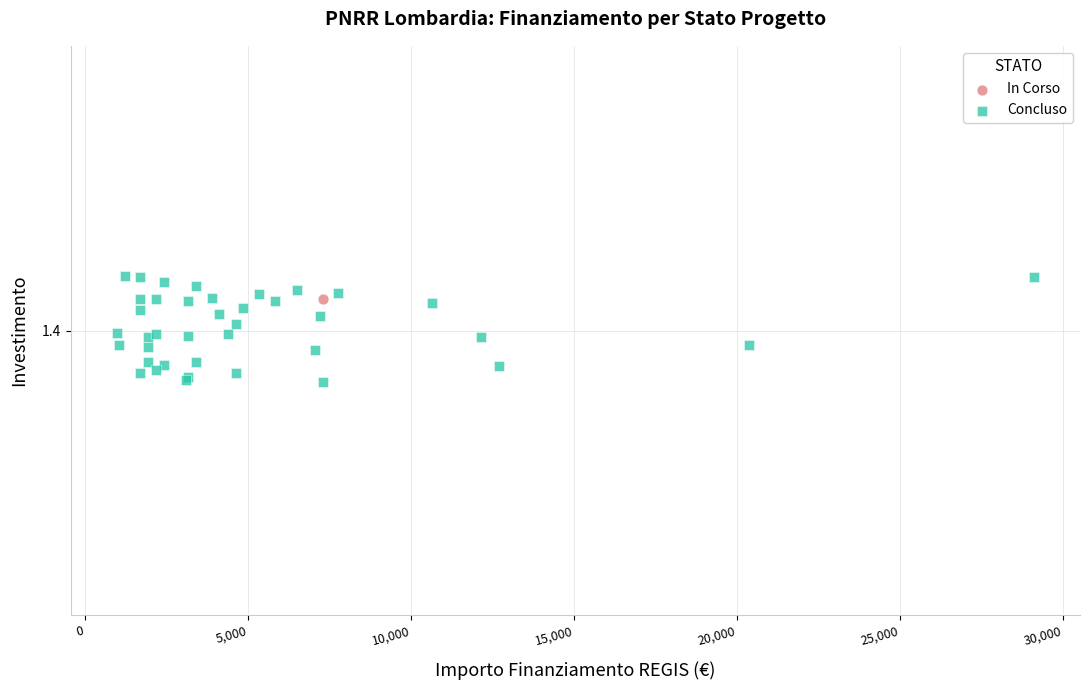

What are all the series names shown in the legend?

In Corso, Concluso